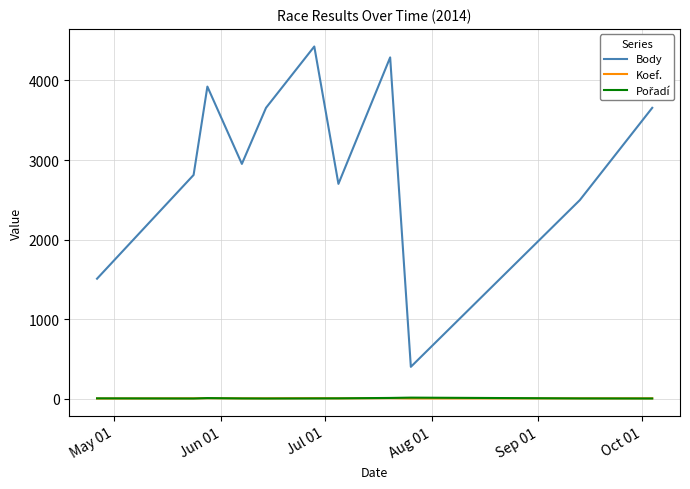

What is the greatest value displayed?

4427